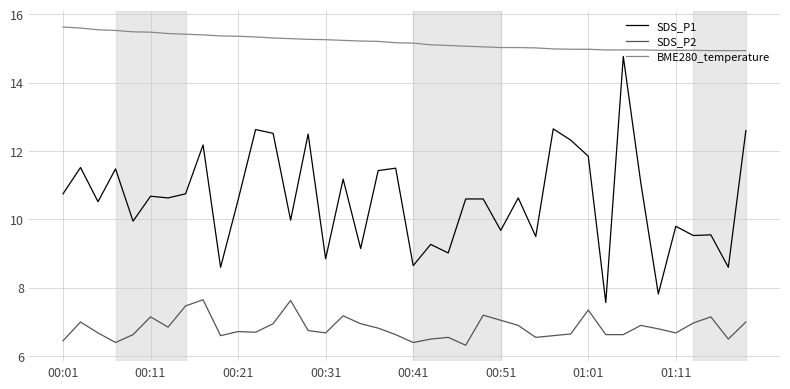

What is the maximum value shown in the chart?

15.6